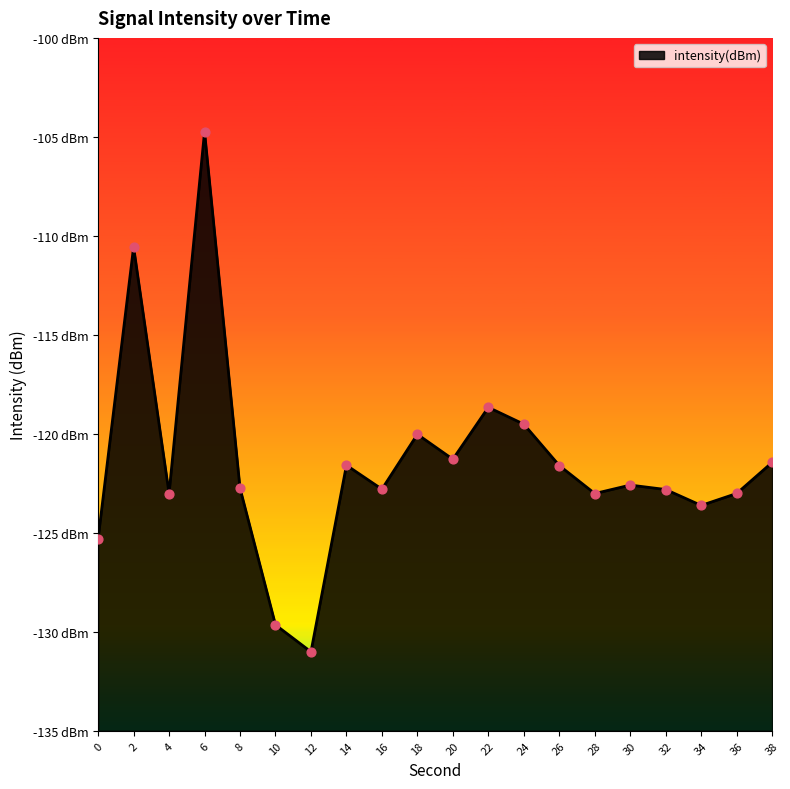

Between 12 and 30, which is larger?

30